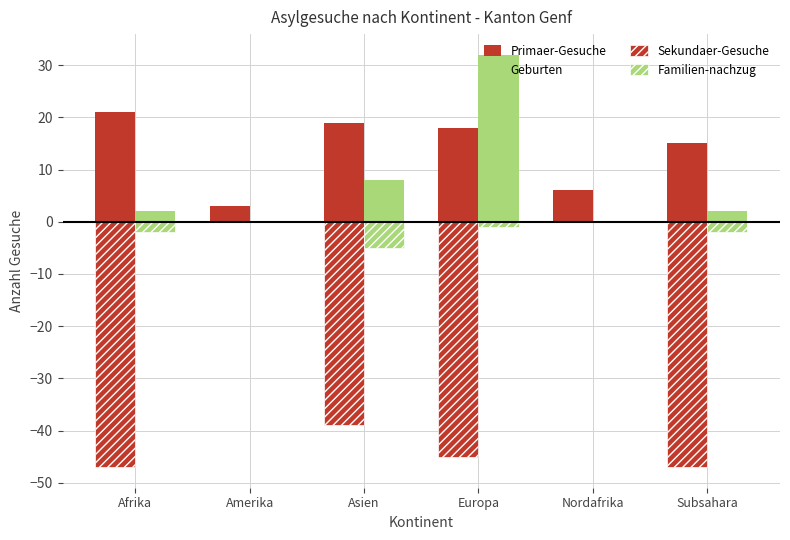

Which series has the largest range (max minus min)?

Sekundaer-Gesuche